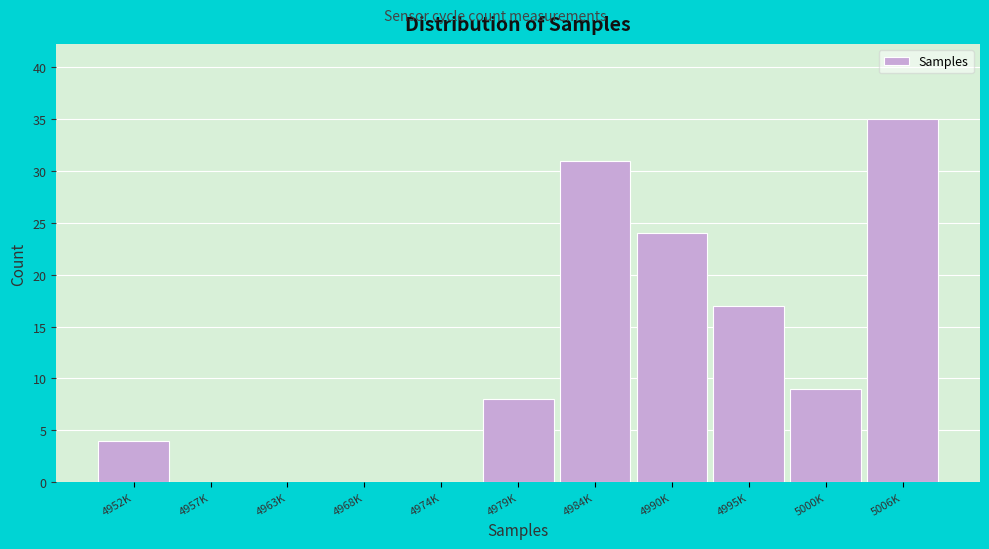

Reading right to left, transcribe all the data shown in this chart.

5006K=35	5000K=9	4995K=17	4990K=24	4984K=31	4979K=8	4974K=0	4968K=0	4963K=0	4957K=0	4952K=4